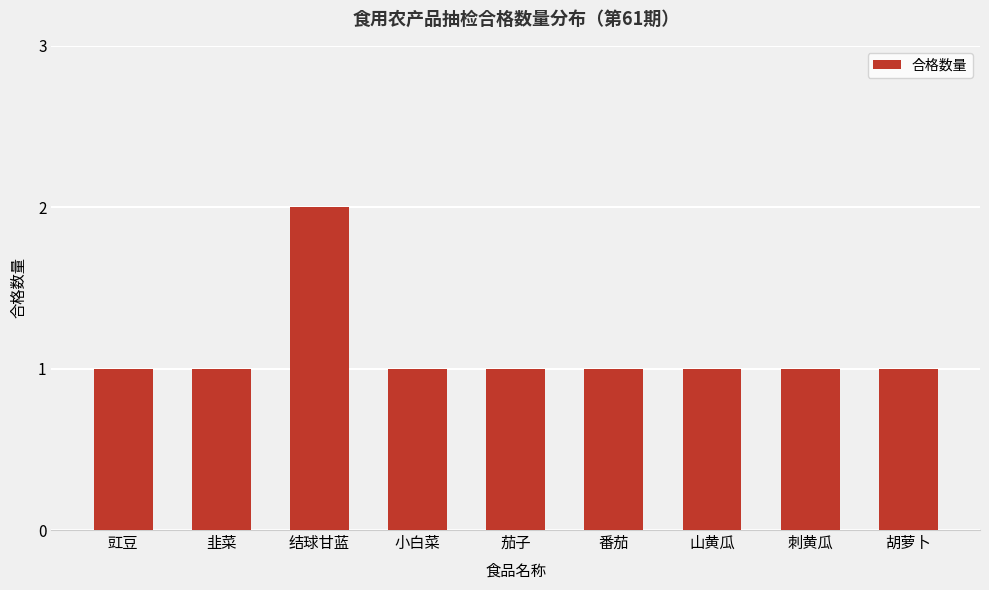

What is the label of the 3rd bar from the right?

山黄瓜